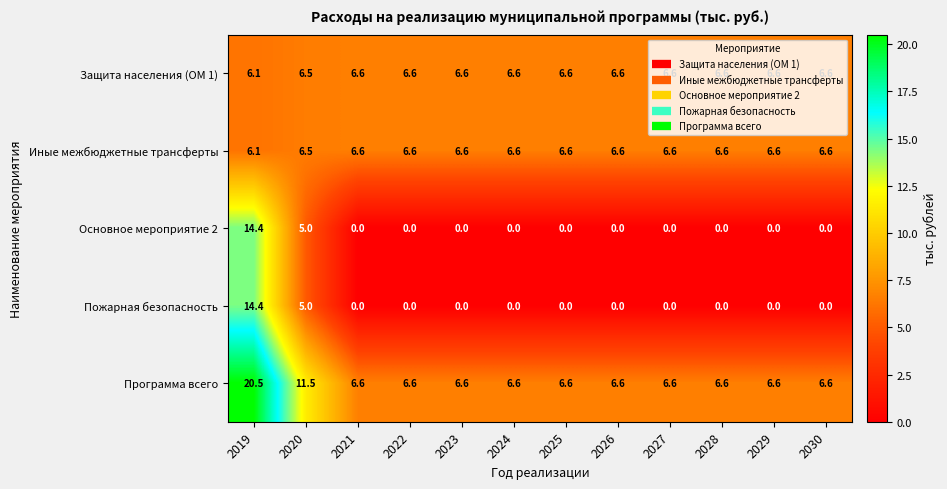

Which series has the largest total across all categories?

Программа всего